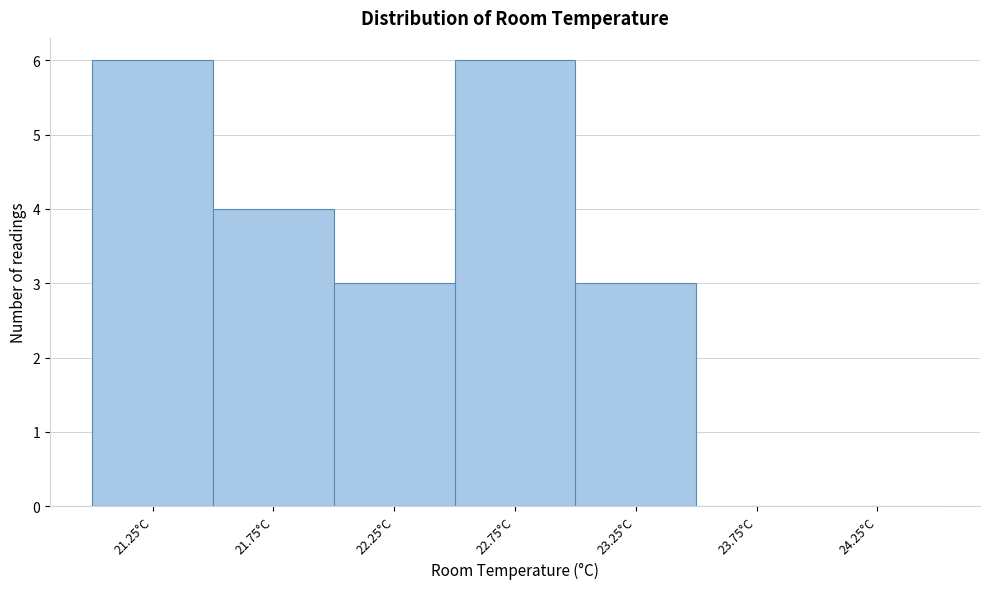

Reading left to right, list all the values displayed in this chart.

21.25°C=6	21.75°C=4	22.25°C=3	22.75°C=6	23.25°C=3	23.75°C=0	24.25°C=0